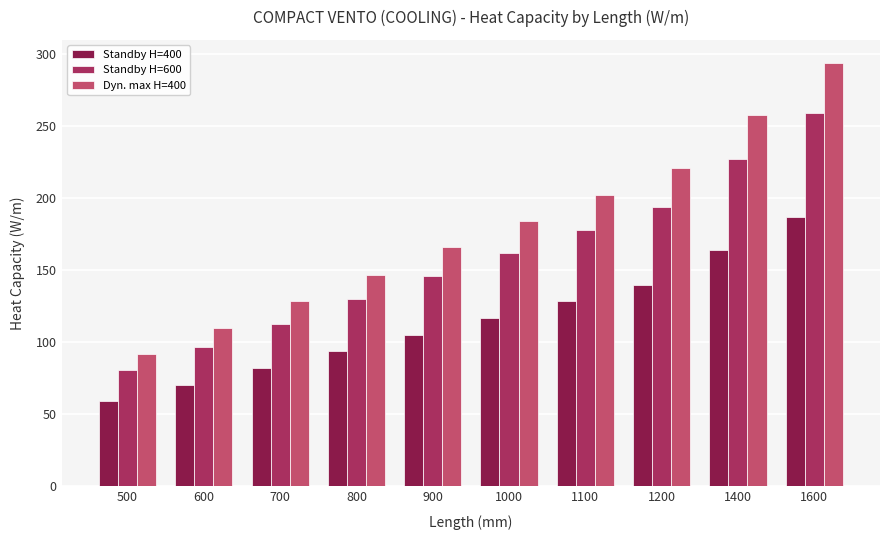

How many values in the Standby H=600 series are below 162?

5